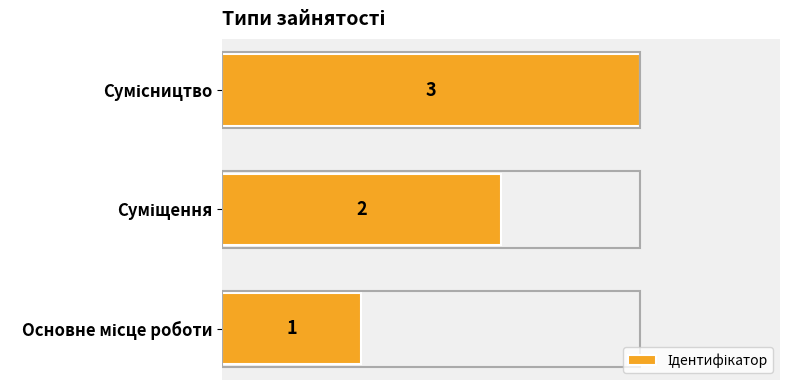

What is the greatest value displayed?

3